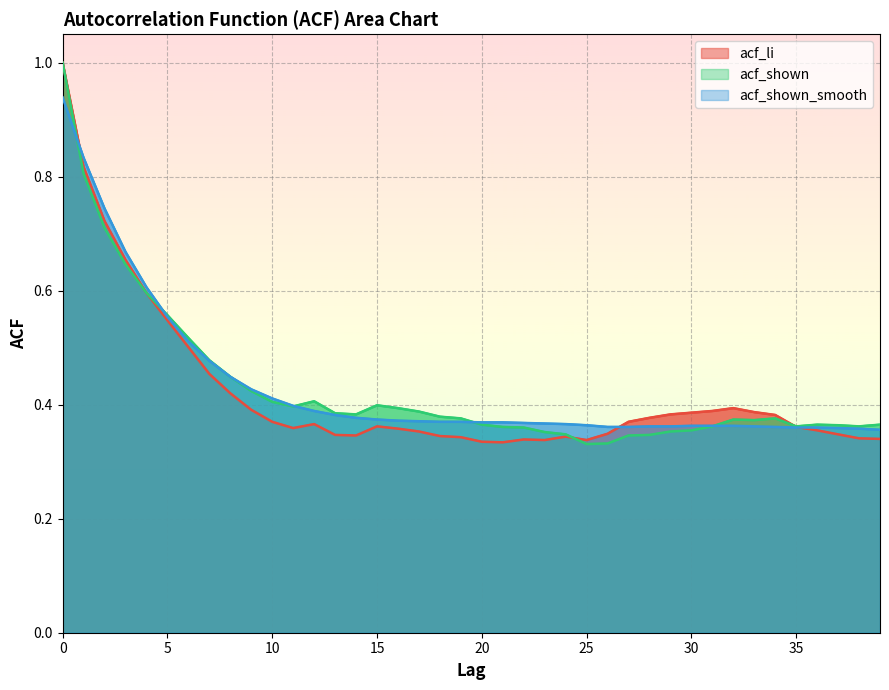

What are all the series names shown in the legend?

acf_li, acf_shown, acf_shown_smooth